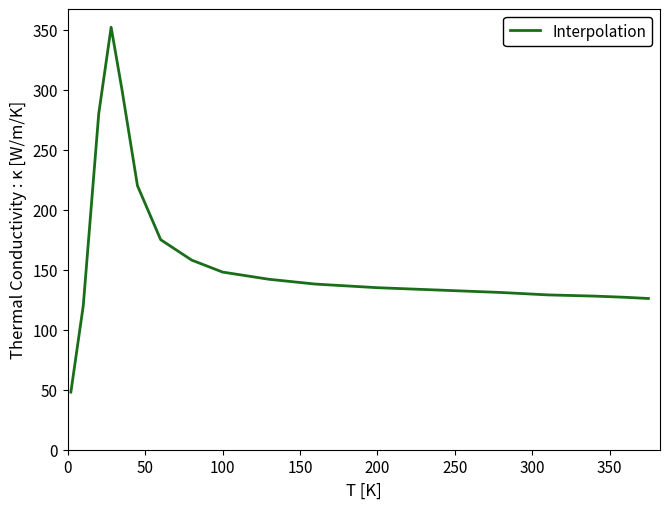

What is the difference between the second highest and minimum values?

252